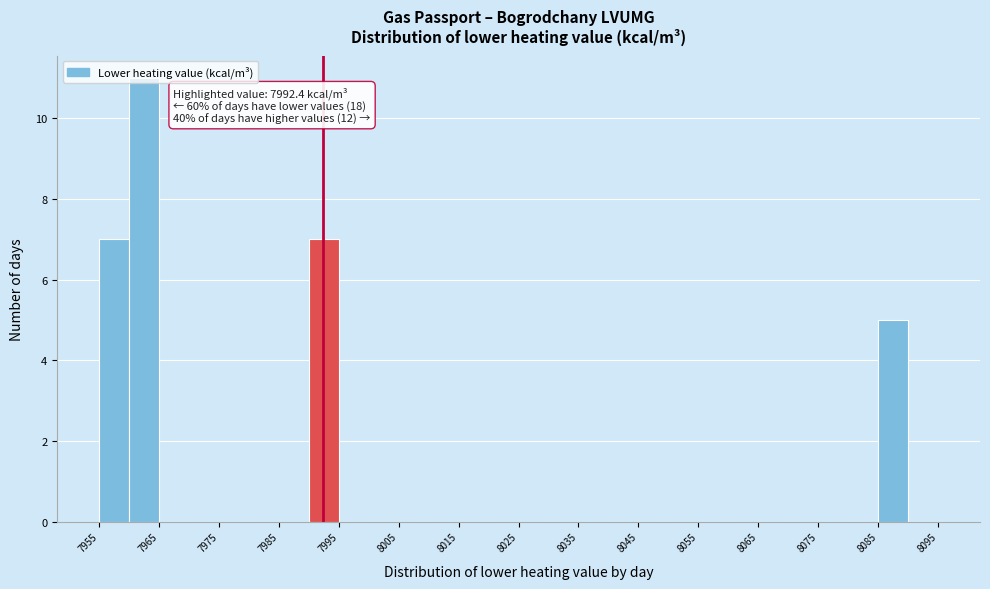

Which range on the x-axis has the tallest bar?

7960 to 7965